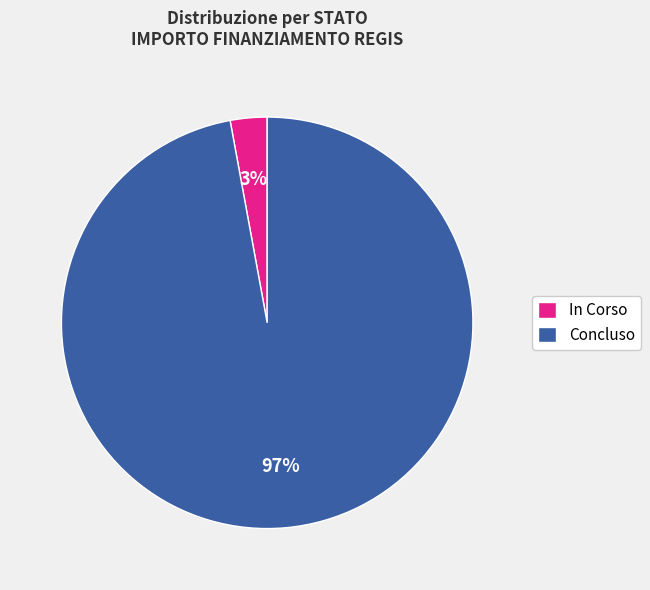

Combined, do In Corso and Concluso account for over 50%?

Yes